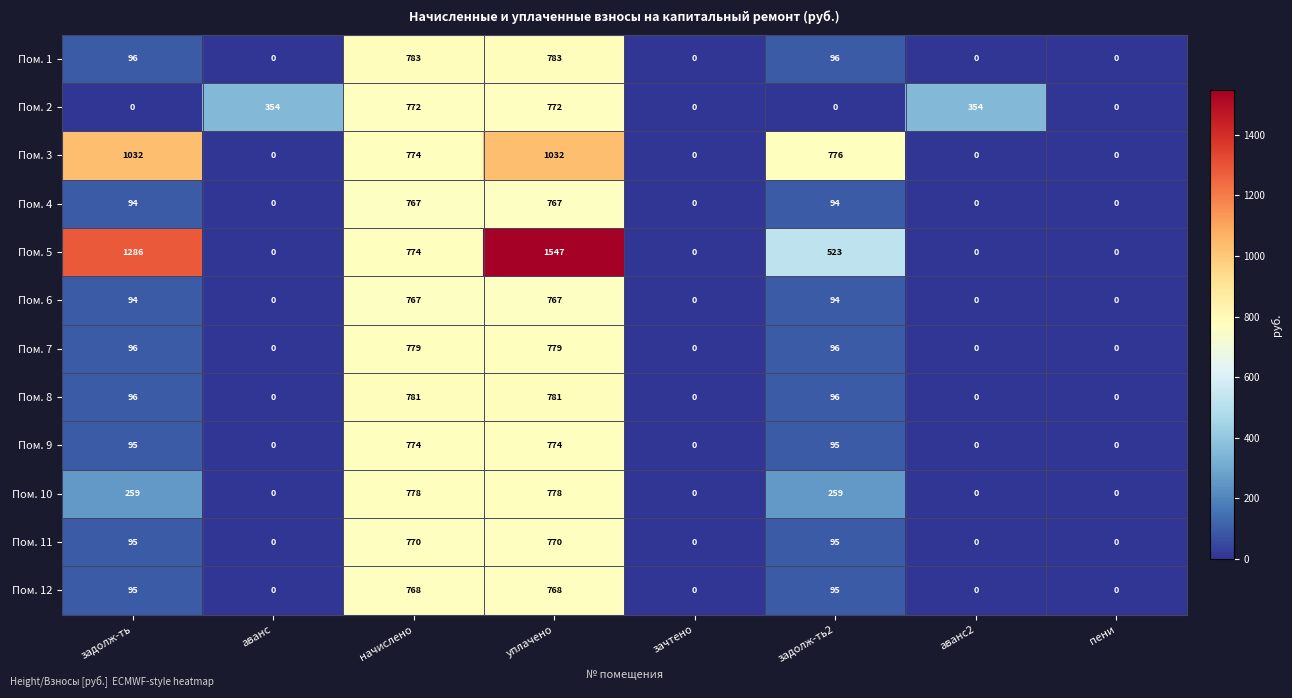

Which series changed the most between задолж-ть and уплачено?

Пом. 2